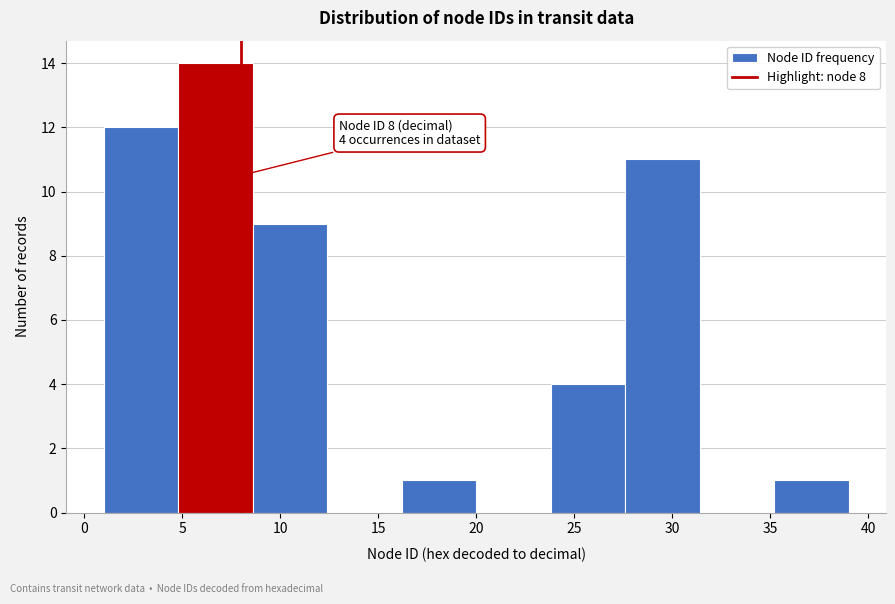

Which range on the x-axis has the tallest bar?

4.8 to 8.6